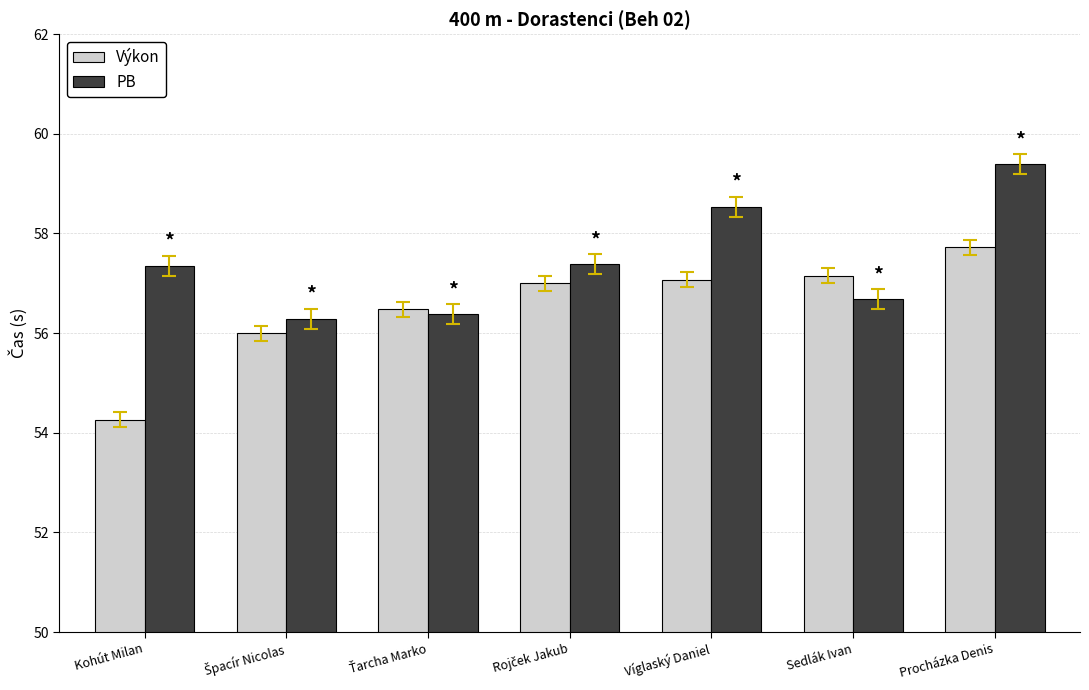

At Sedlák Ivan, list the series in order from smallest to largest.

PB, Výkon